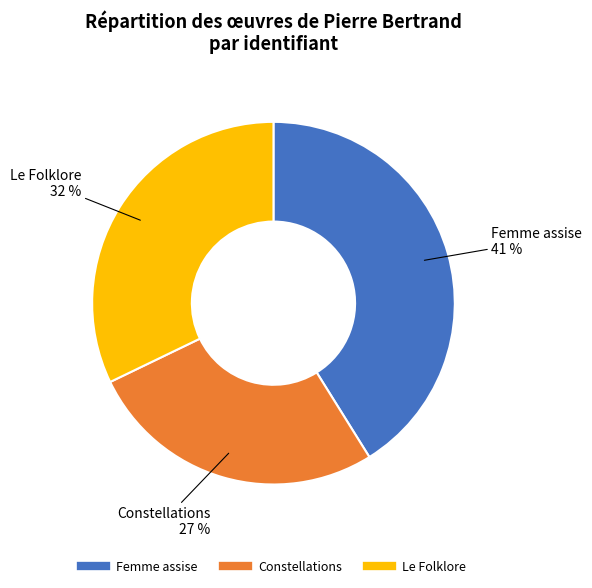

Is the sum of Femme assise and Constellations greater than half?

Yes